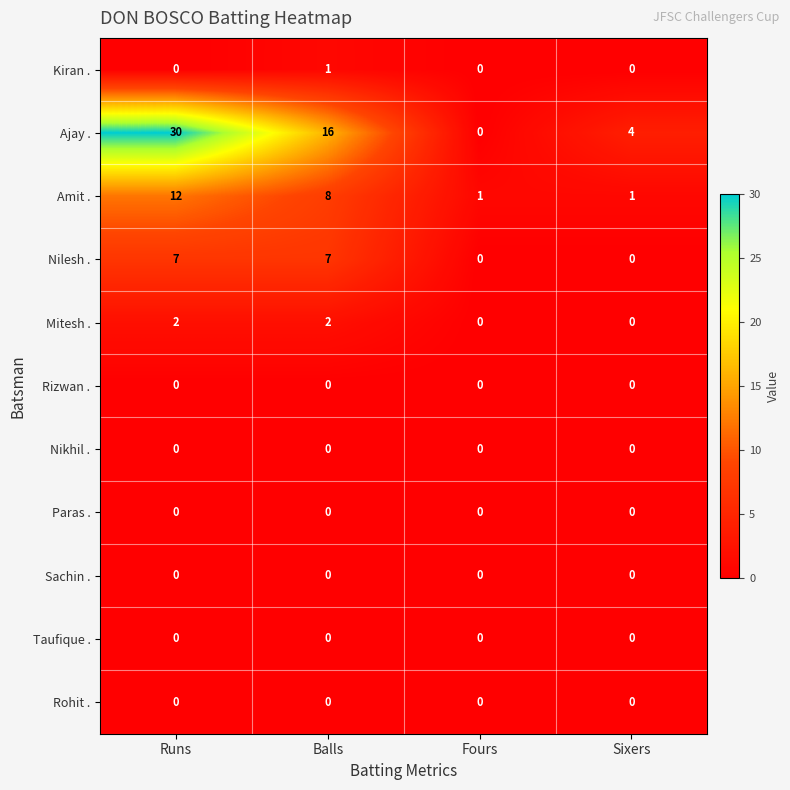

Which series changed the most between Runs and Balls?

Ajay .